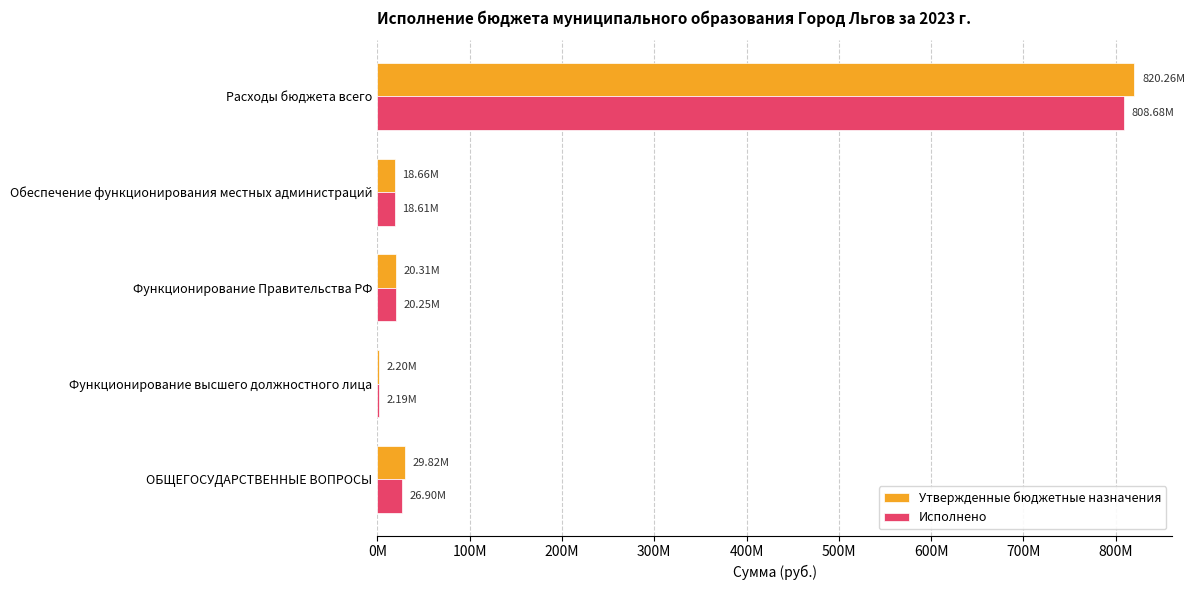

What is the difference between the maximum and minimum values in the Исполнено series?

806495895.0